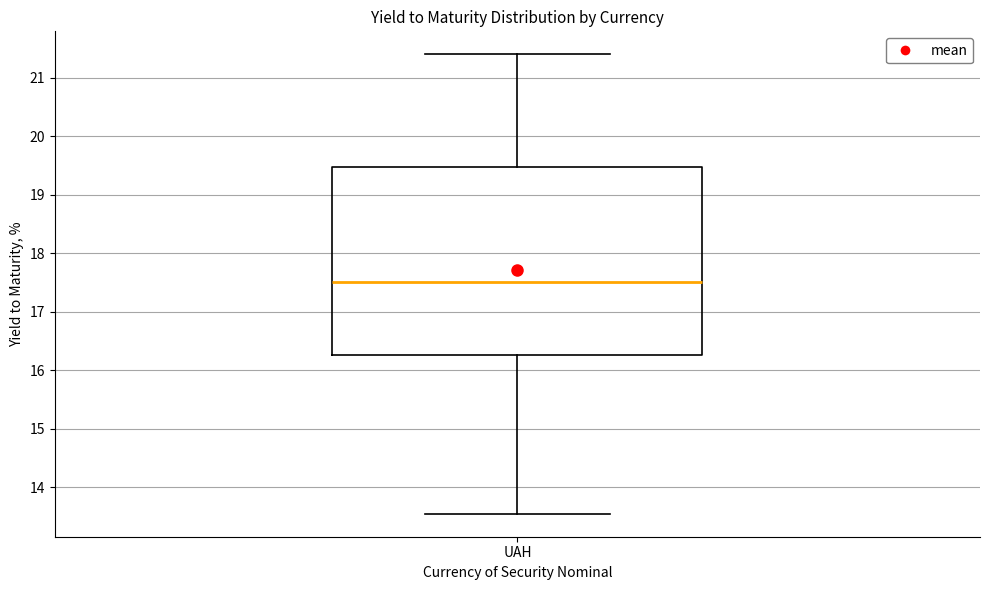

Transcribe this box plot: give where the median line is, the range the box spans, and where the two whiskers end, as read against the y-axis. The values are not printed on the chart, so give them approximately, as read against the axis.

median 17.5, box 16.3 to 19.5, whiskers 13.5 to 21.4